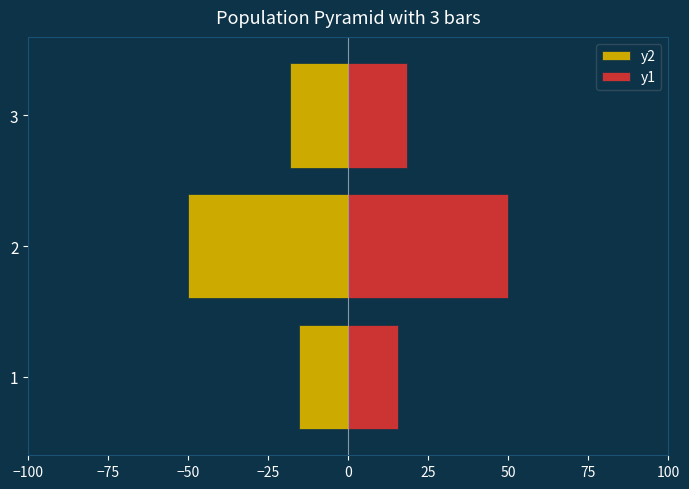

What is the value of the y2 bar at the 2nd from the left?

-50.0